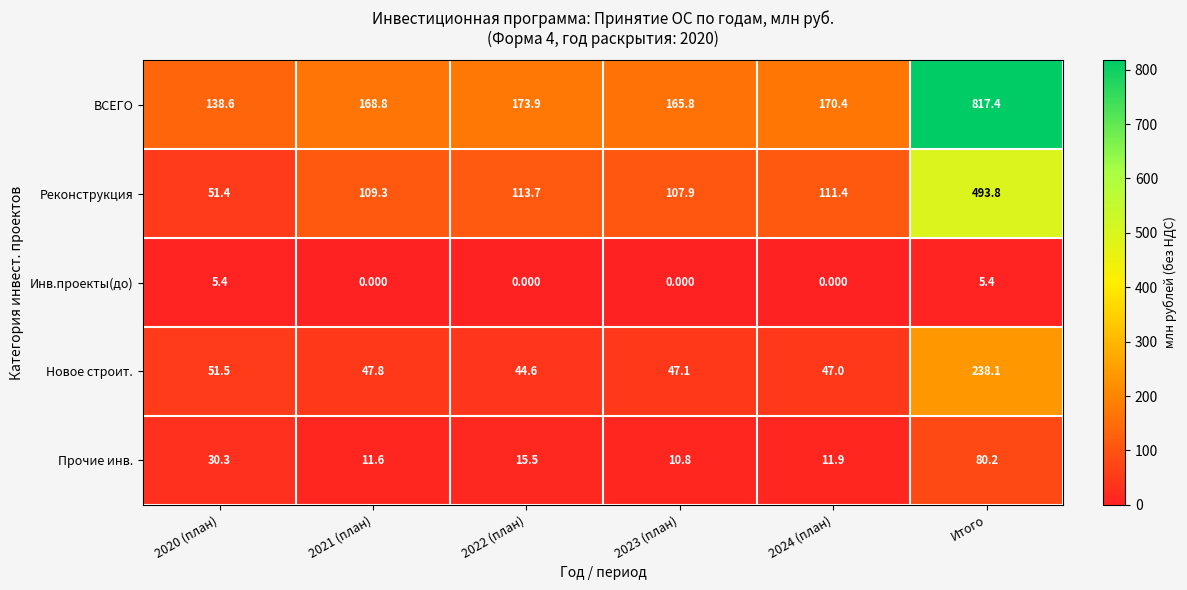

Which series has the widest spread of values?

ВСЕГО